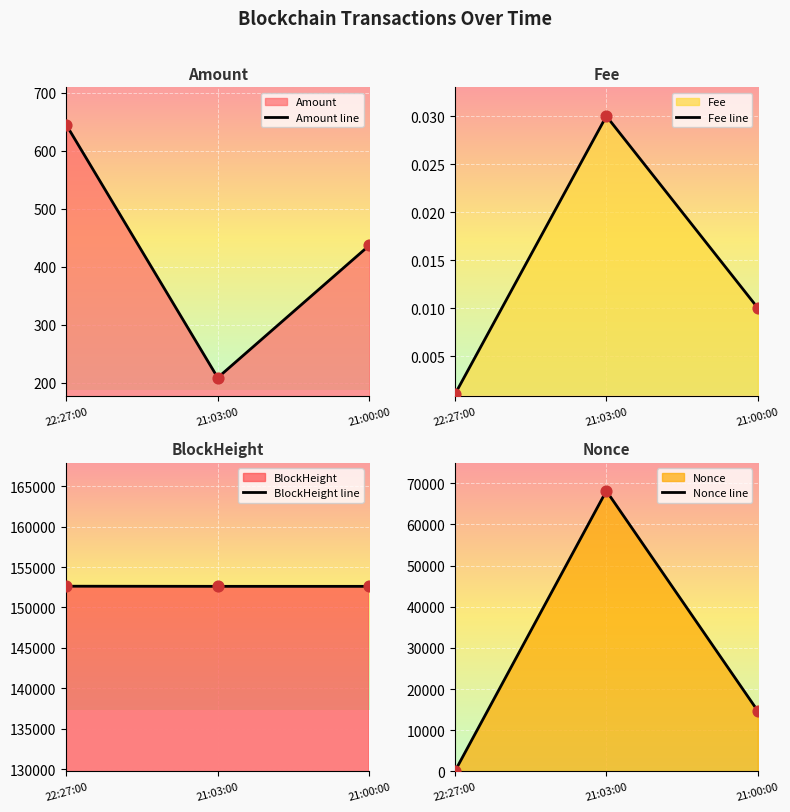

Rank the categories by Amount line value from highest to lowest.

22:27:00, 21:00:00, 21:03:00